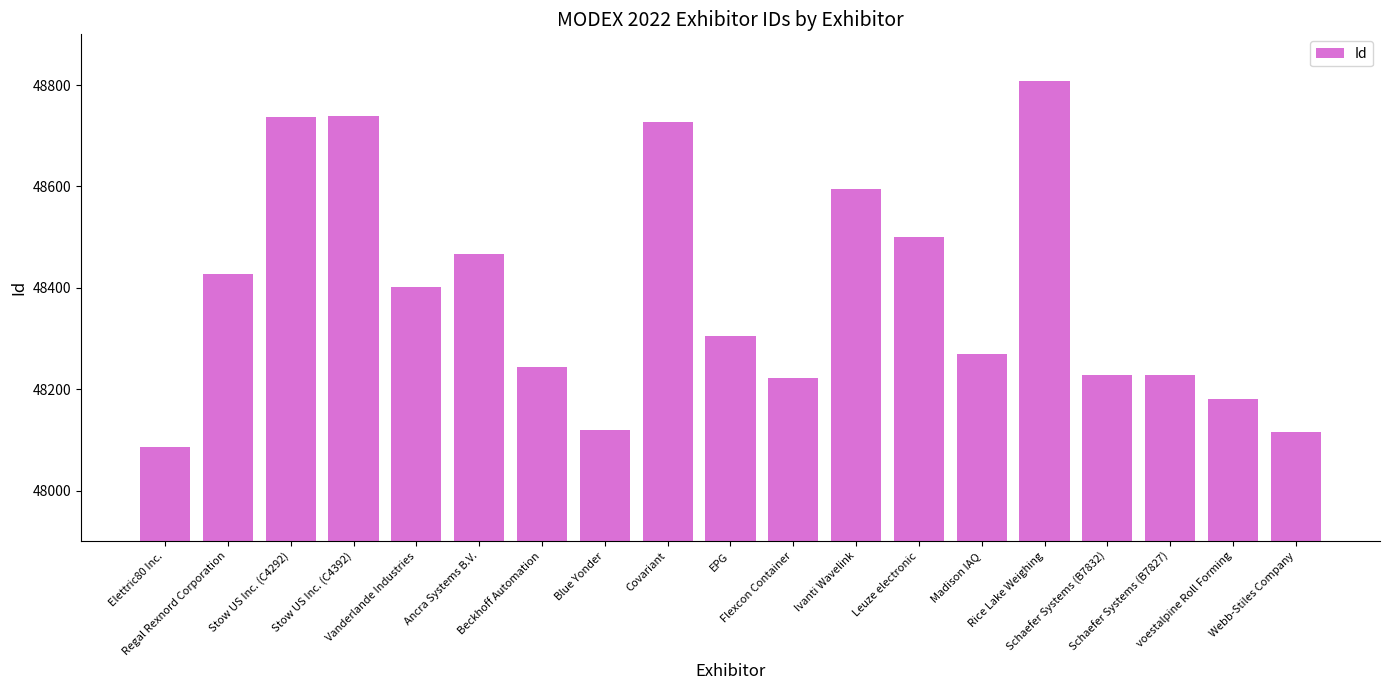

What is the ratio of the value at voestalpine Roll Forming to the value at Ancra Systems B.V.?

1.0